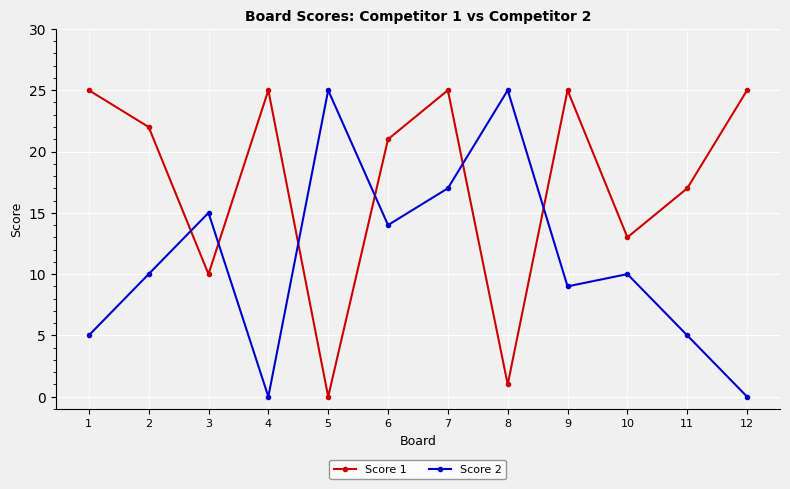

True or false: Score 1 and Score 2 intersect in this chart.

True